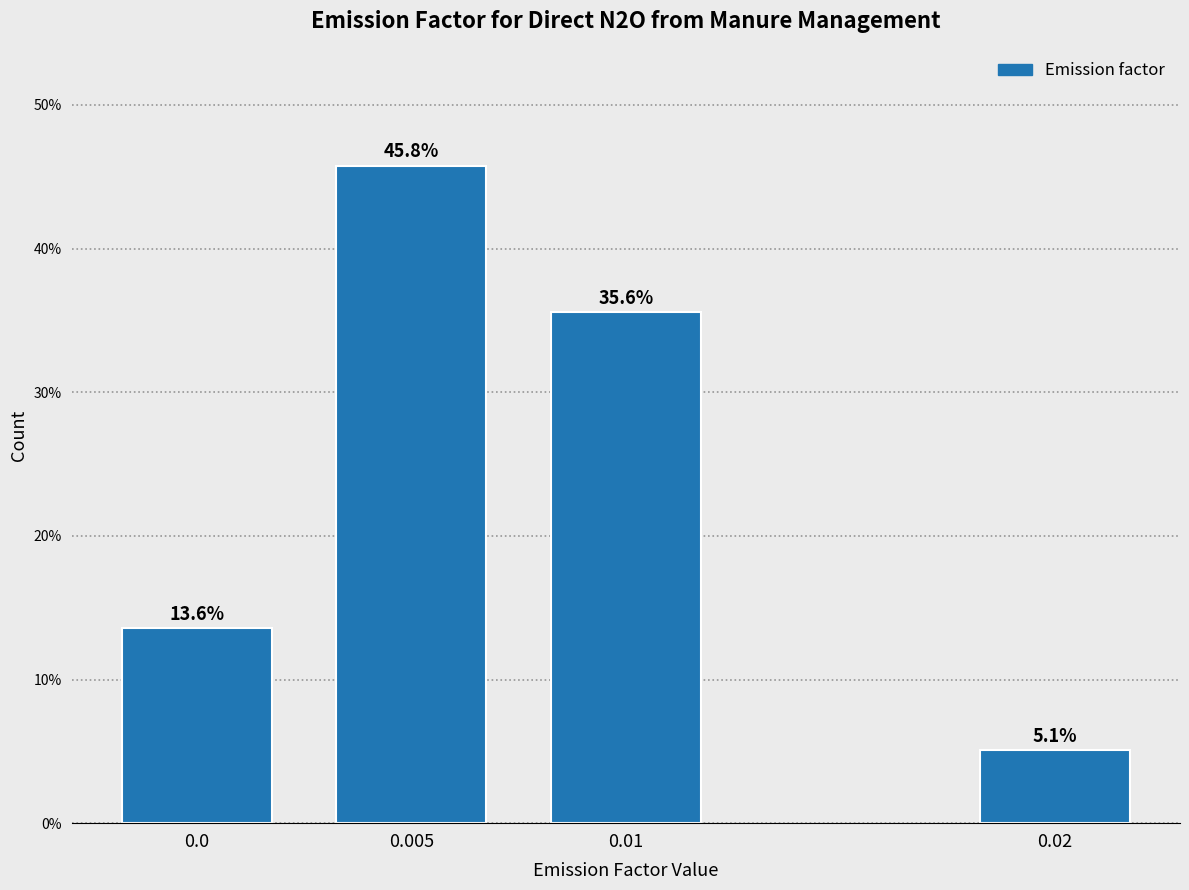

Reading right to left, list all the values displayed in this chart.

5.1	35.6	45.8	13.6